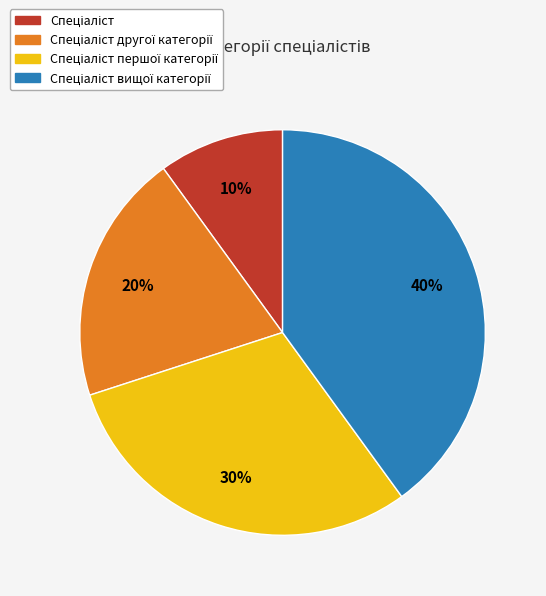

Is there a majority slice in this chart?

No